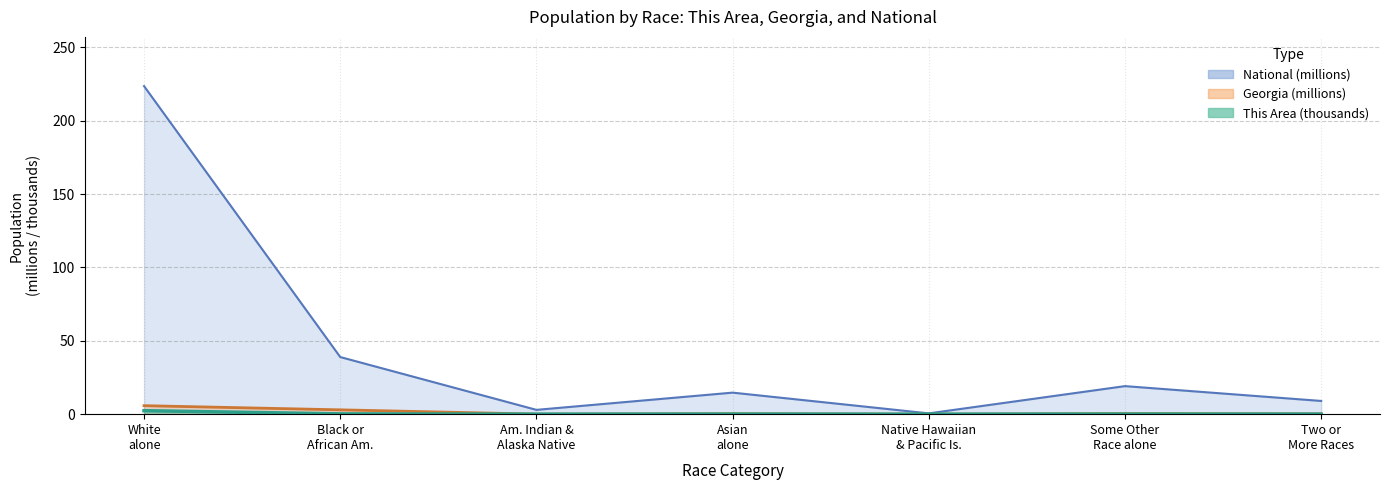

Count the number of data series in this chart.

3